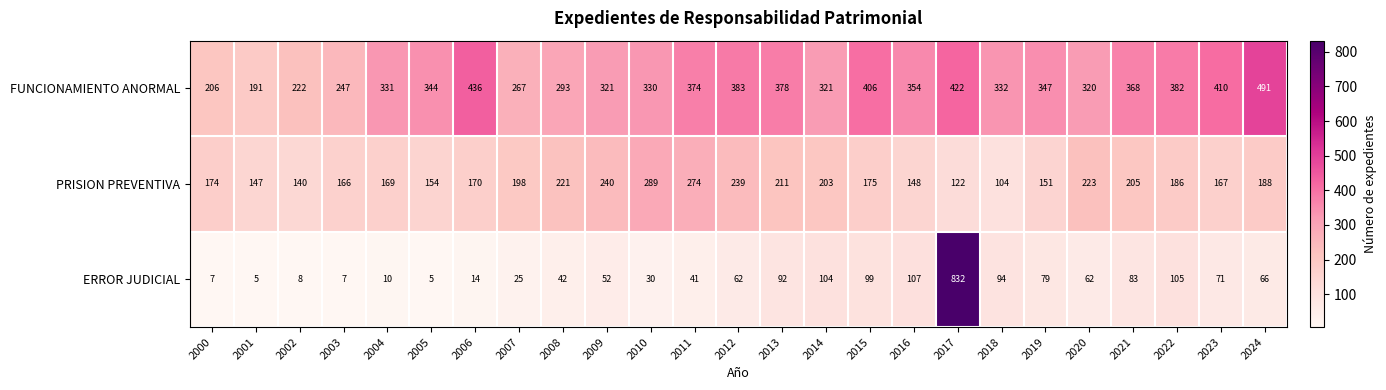

Which series has the largest range (max minus min)?

ERROR JUDICIAL